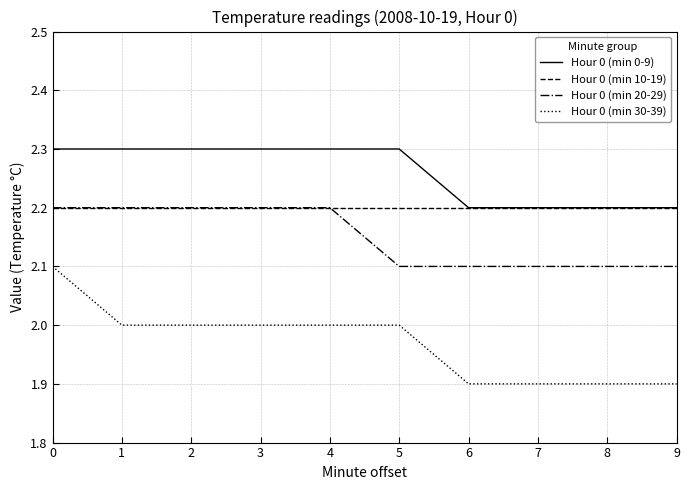

Reading right to left, extract all data points from this chart.

Hour 0 (min 0-9): 9=2.2	8=2.2	7=2.2	6=2.2	5=2.3	4=2.3	3=2.3	2=2.3	1=2.3	0=2.3
Hour 0 (min 10-19): 9=2.2	8=2.2	7=2.2	6=2.2	5=2.2	4=2.2	3=2.2	2=2.2	1=2.2	0=2.2
Hour 0 (min 20-29): 9=2.1	8=2.1	7=2.1	6=2.1	5=2.1	4=2.2	3=2.2	2=2.2	1=2.2	0=2.2
Hour 0 (min 30-39): 9=1.9	8=1.9	7=1.9	6=1.9	5=2.0	4=2.0	3=2.0	2=2.0	1=2.0	0=2.1